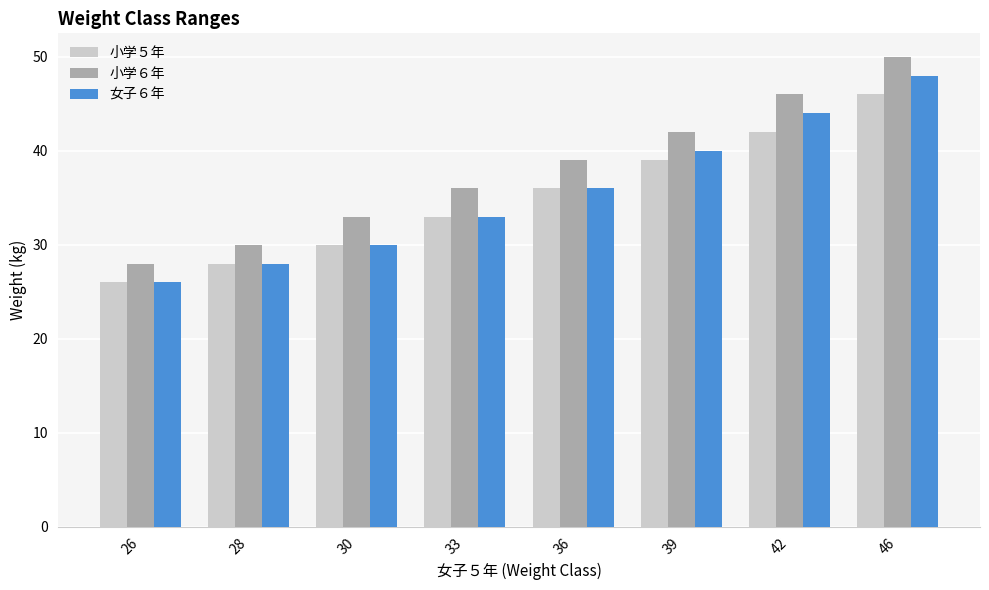

What is the value of the 小学５年 bar at the 3rd from the left?

30